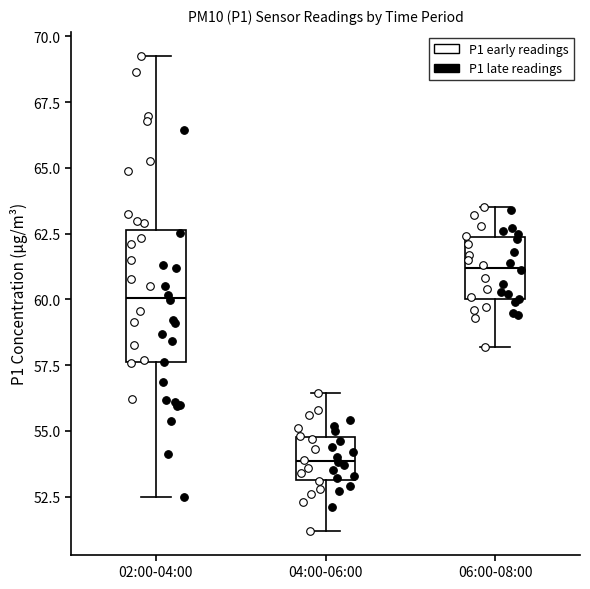

Which box's median line is the lowest?

04:00-06:00